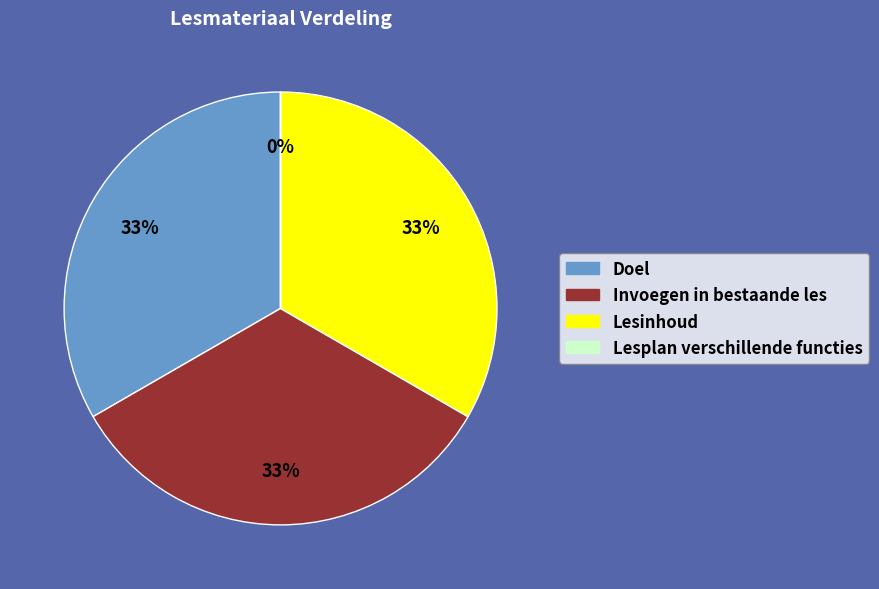

Does Doel account for over 50% of the chart?

No